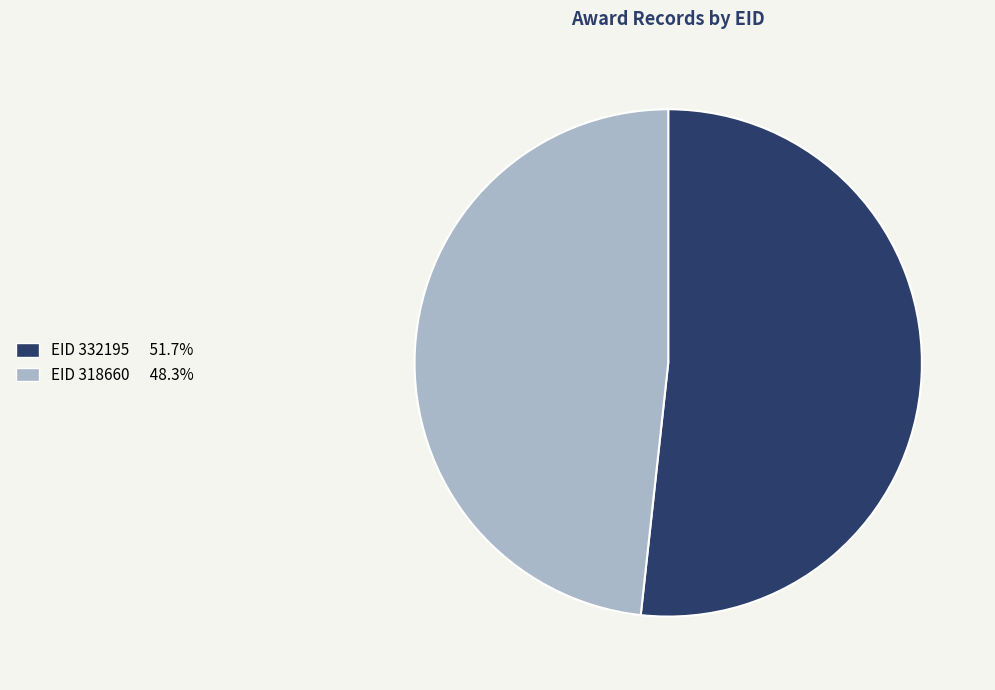

Does any single category account for the majority?

Yes